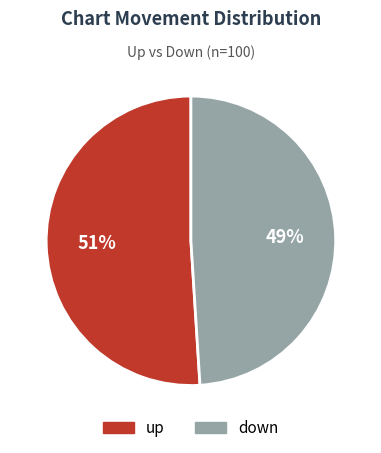

Which has a higher value, up or down?

up